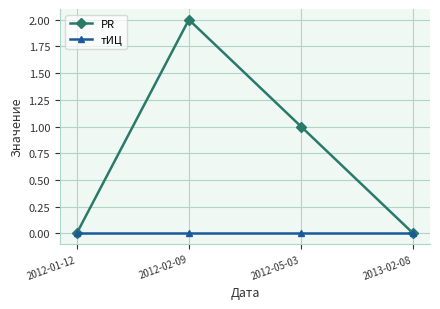

Between 2012-05-03 and 2013-02-08, which series saw the biggest shift?

PR